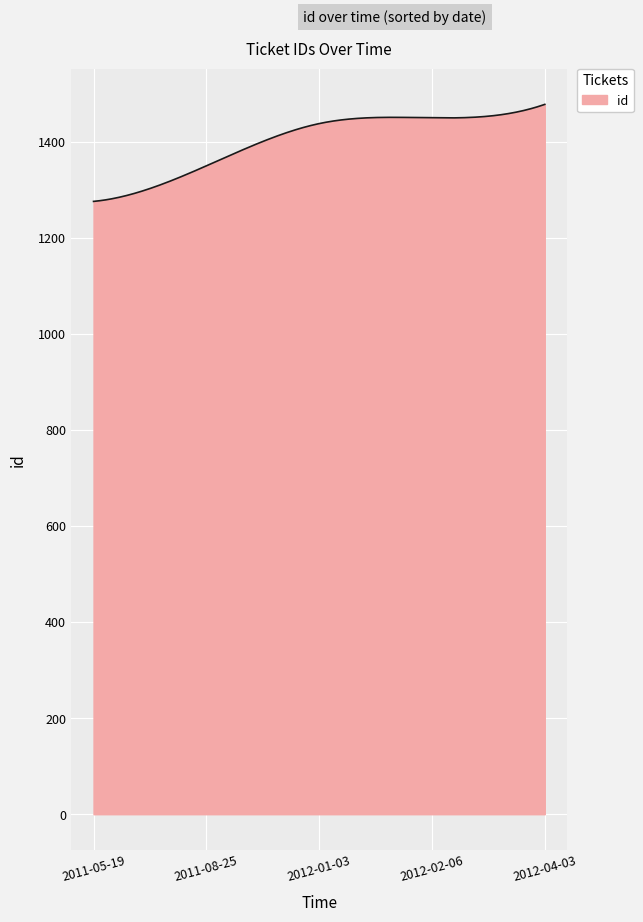

What is the smallest value displayed?

1276.0